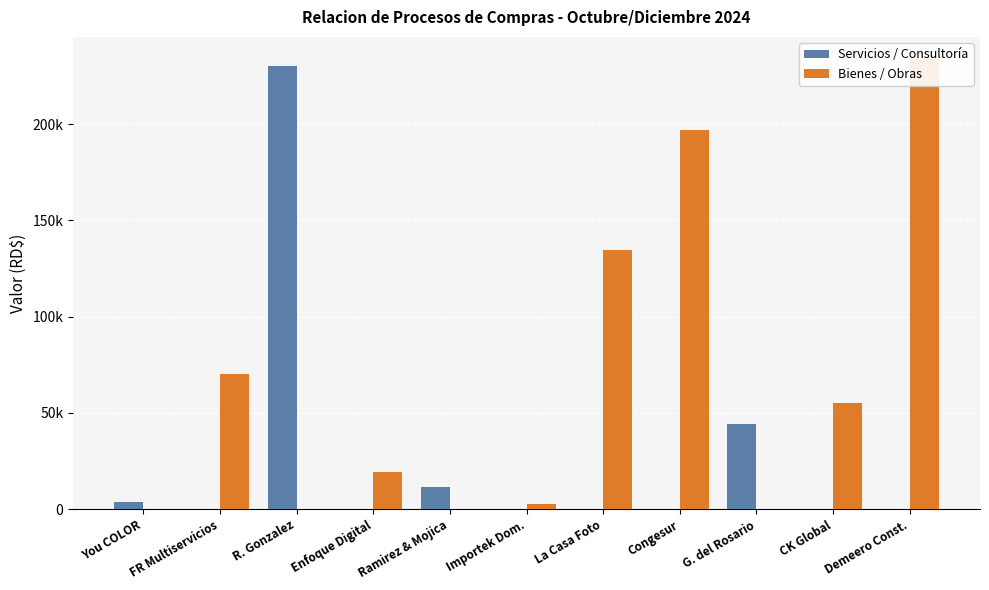

How many values in Bienes / Obras are above zero?

7